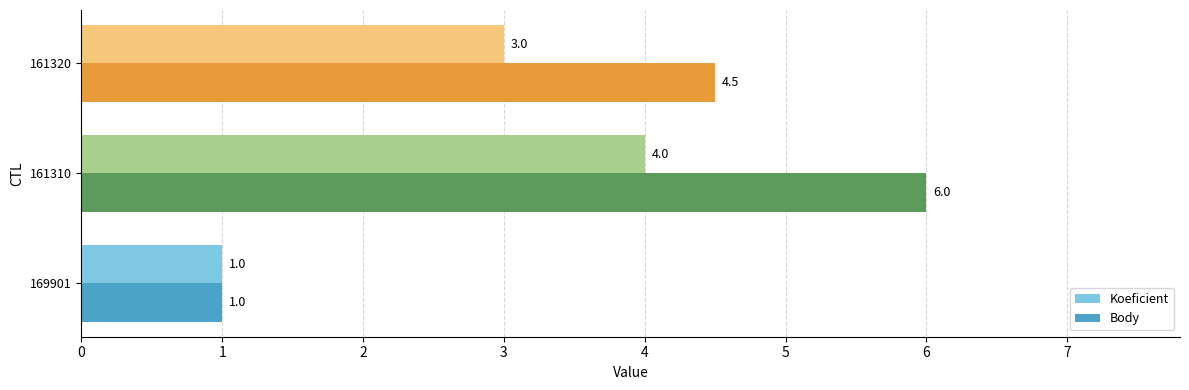

How many values in the Body series are below 4?

1